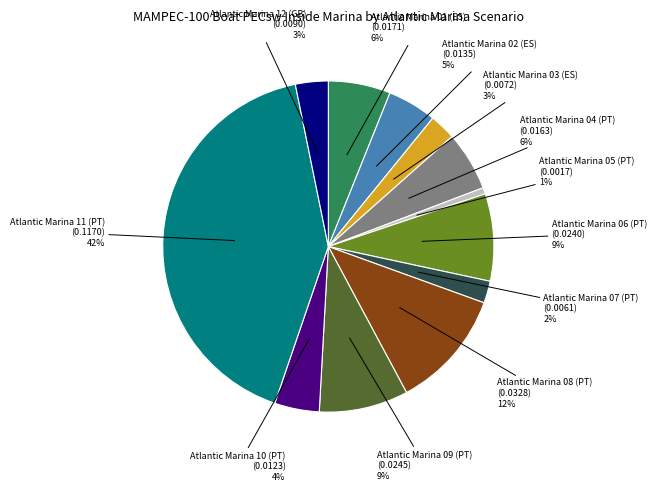

To the nearest percent, what is the average slice percentage?

8%